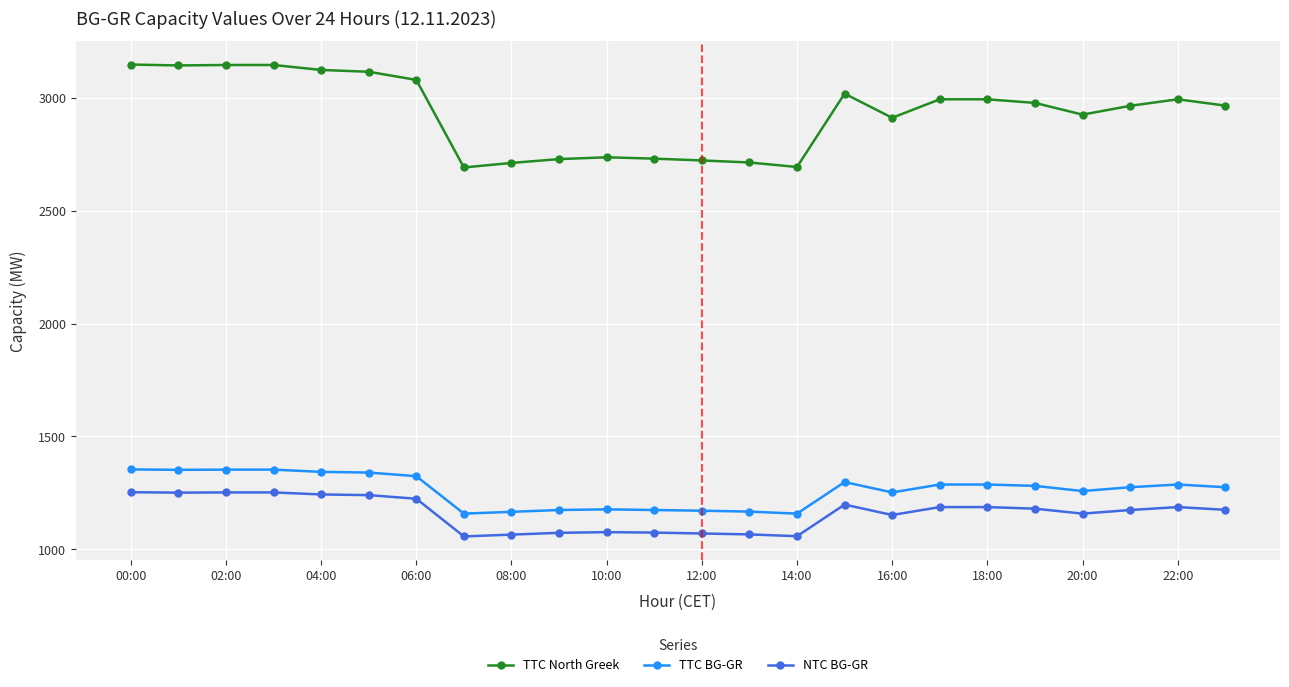

What is the value of the TTC BG-GR point at the 20th from the left?

1281